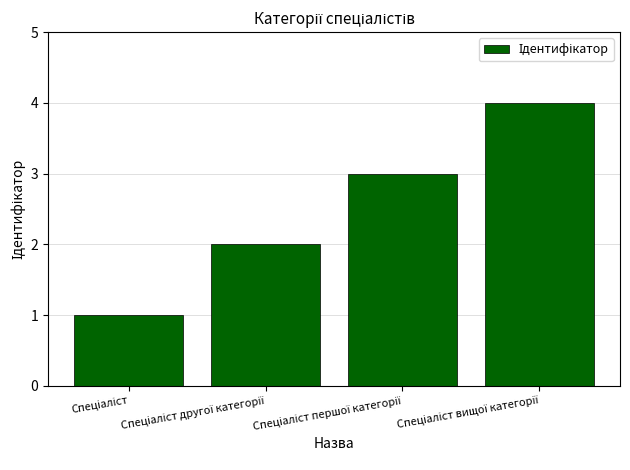

What is the minimum value shown in the chart?

1